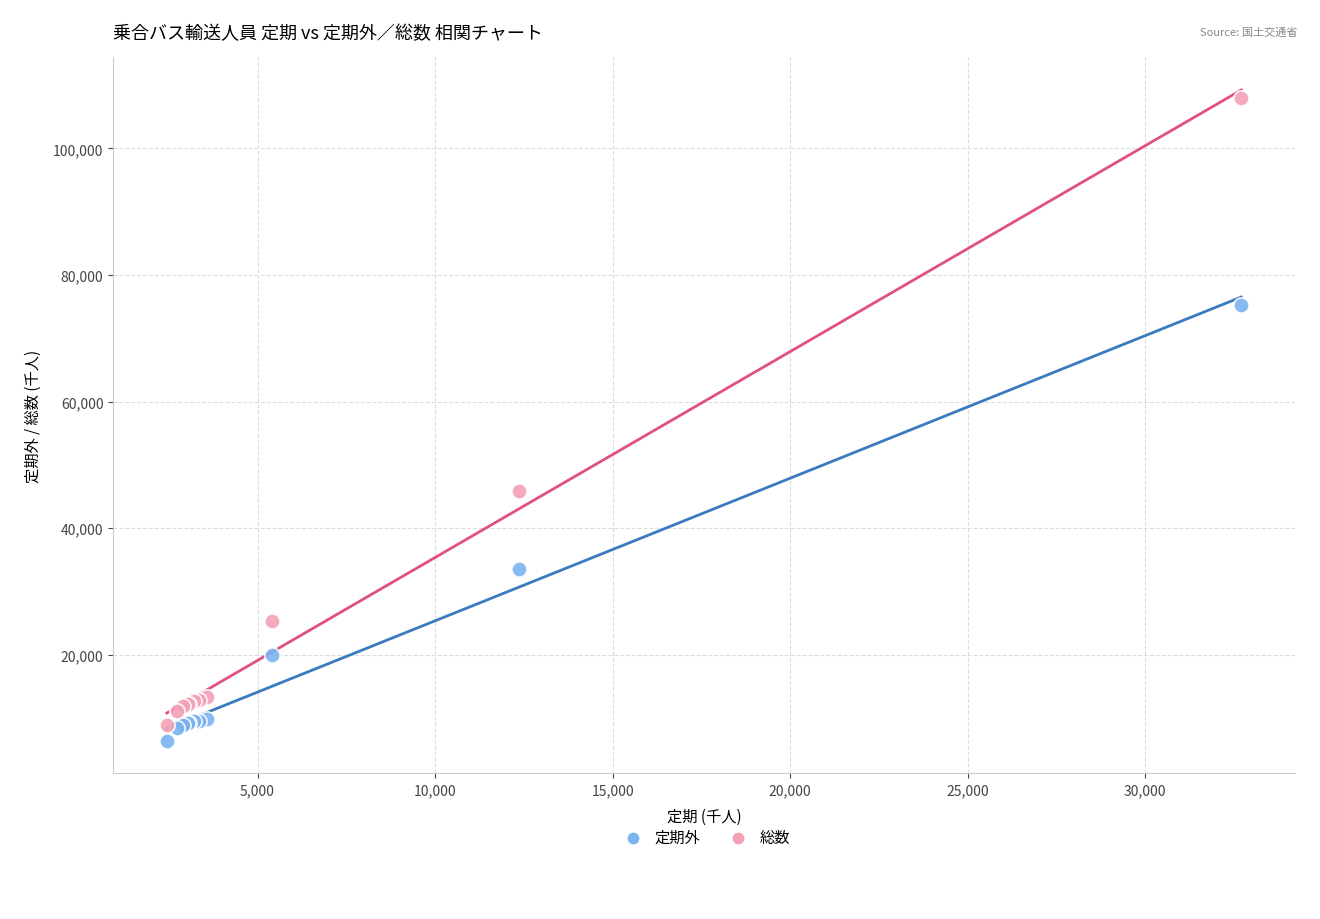

Across all series, what Y value is closest to 57156?

45923.8